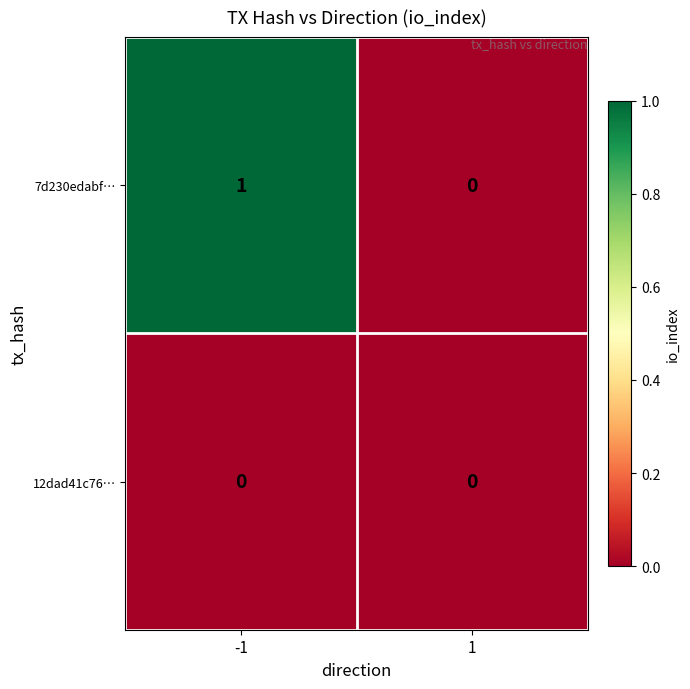

List the labels in order of 7d230edabf… value, smallest first.

1, -1